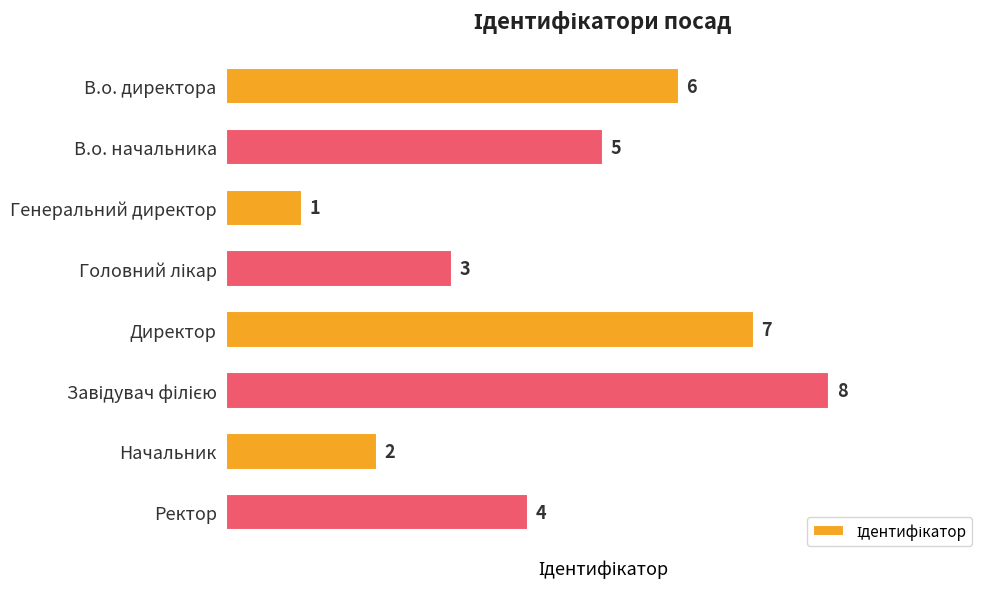

Where is the data nearest to the value 4?

Ректор